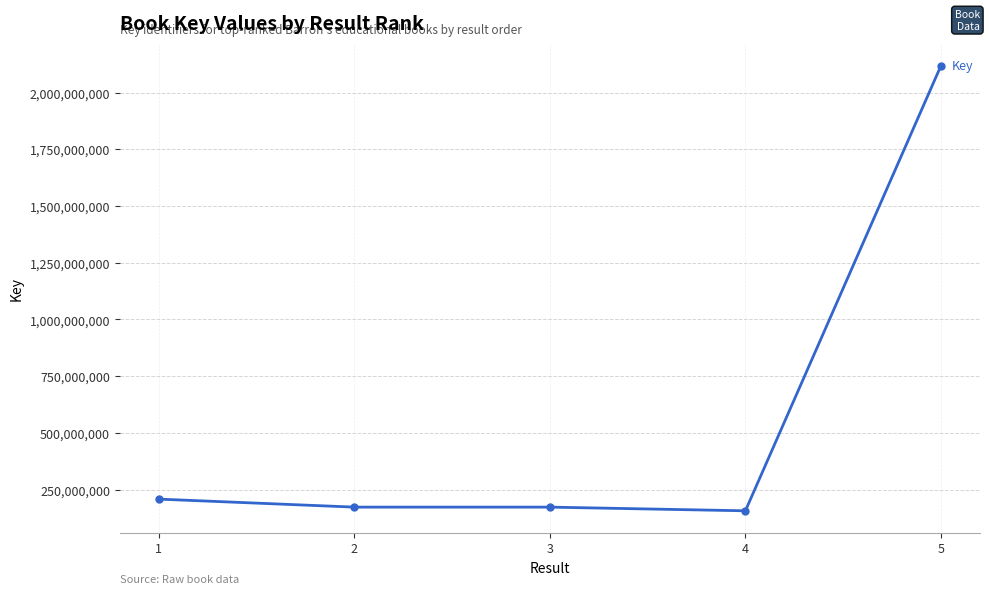

What is the difference between the maximum and minimum values?

1961109327